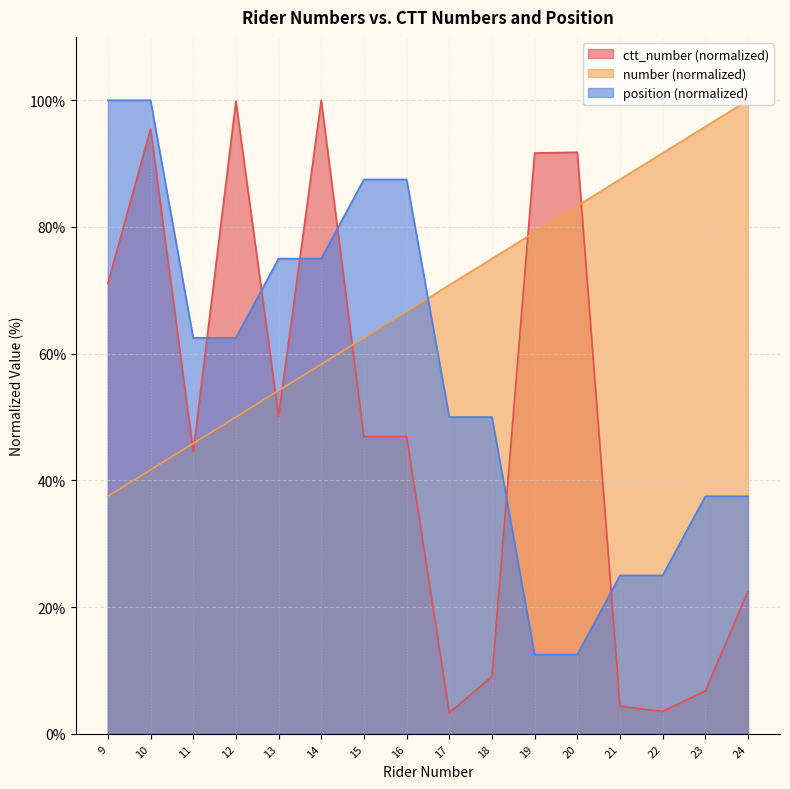

What are all the series names shown in the legend?

ctt_number (normalized), number (normalized), position (normalized)